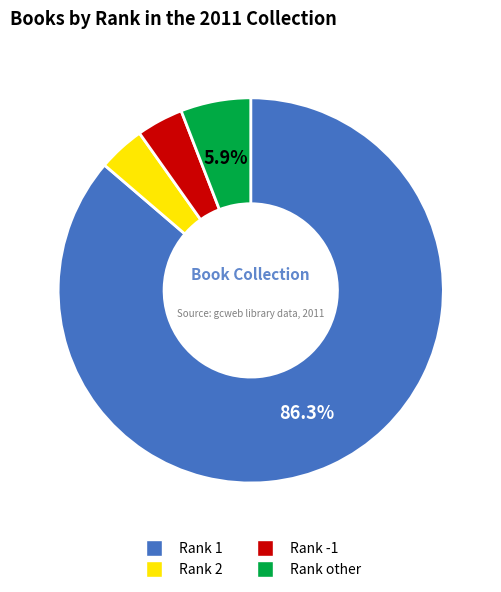

Is there a majority slice in this chart?

Yes